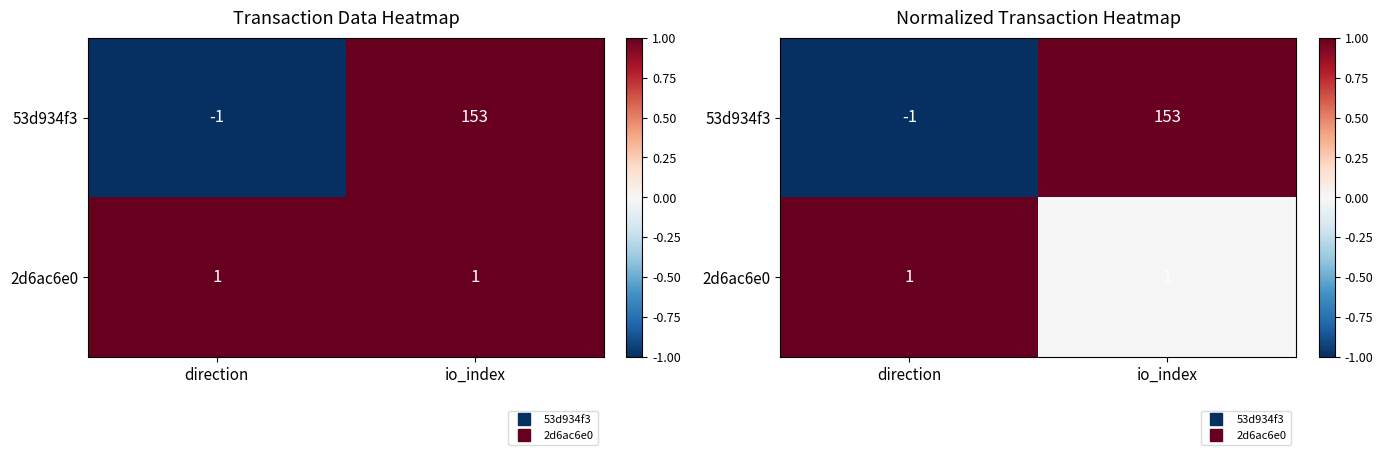

True or false: 53d934f3 has a value of -0.5 at direction.

False